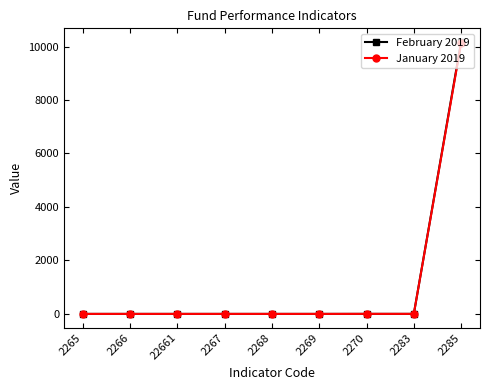

How many values in the February 2019 series exceed 0?

8